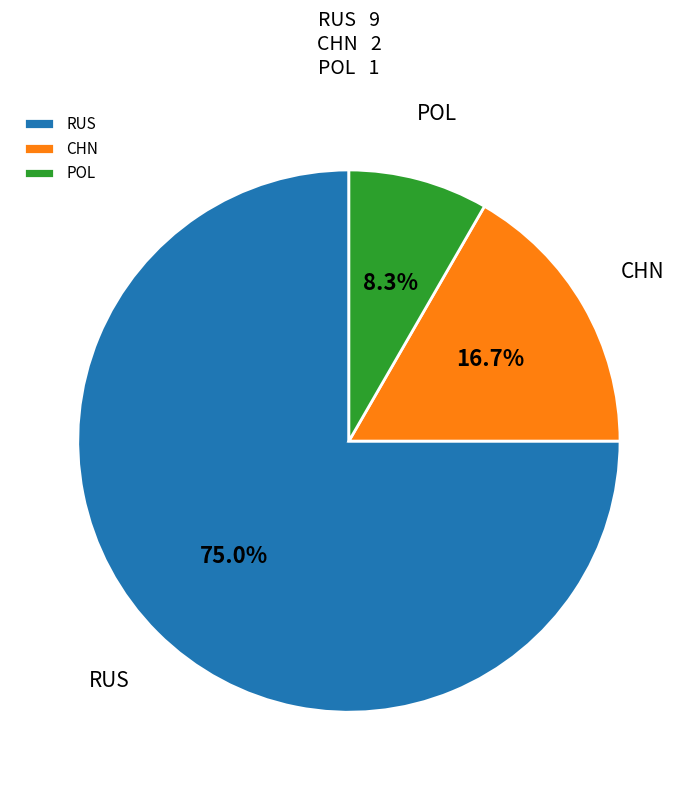

Is RUS the majority of the pie?

Yes